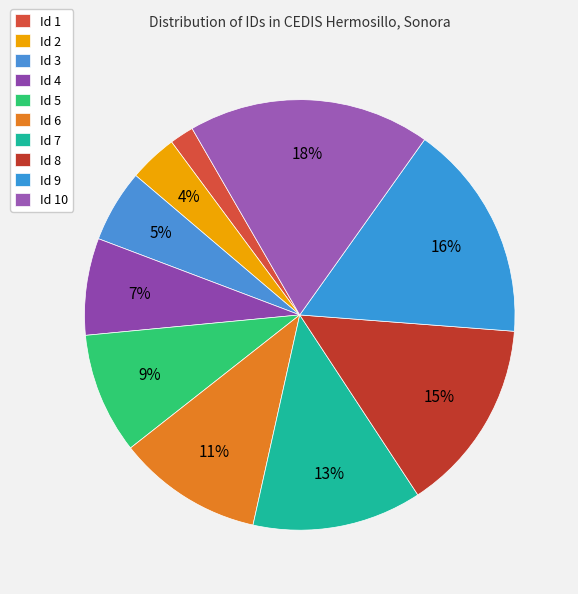

What is the ratio of the value at Id 7 to the value at Id 9?

0.8